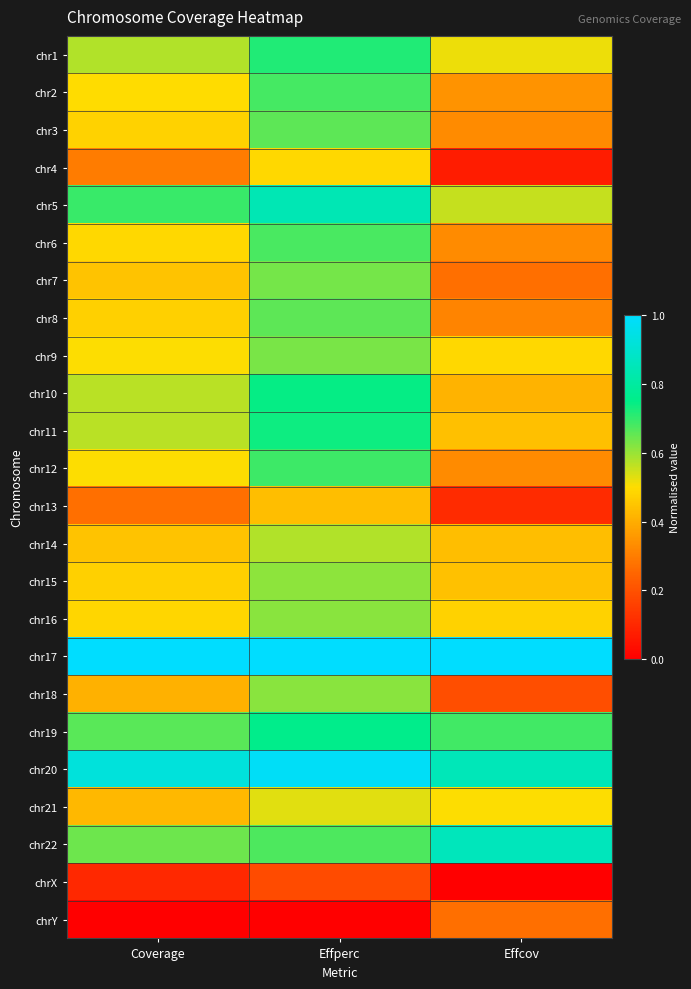

How many categories are shown in the chart?

3